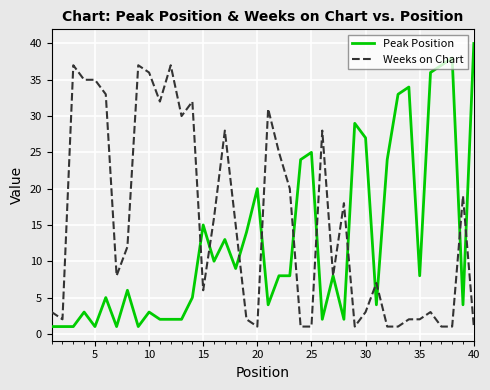

Which series has the largest total across all categories?

Weeks on Chart